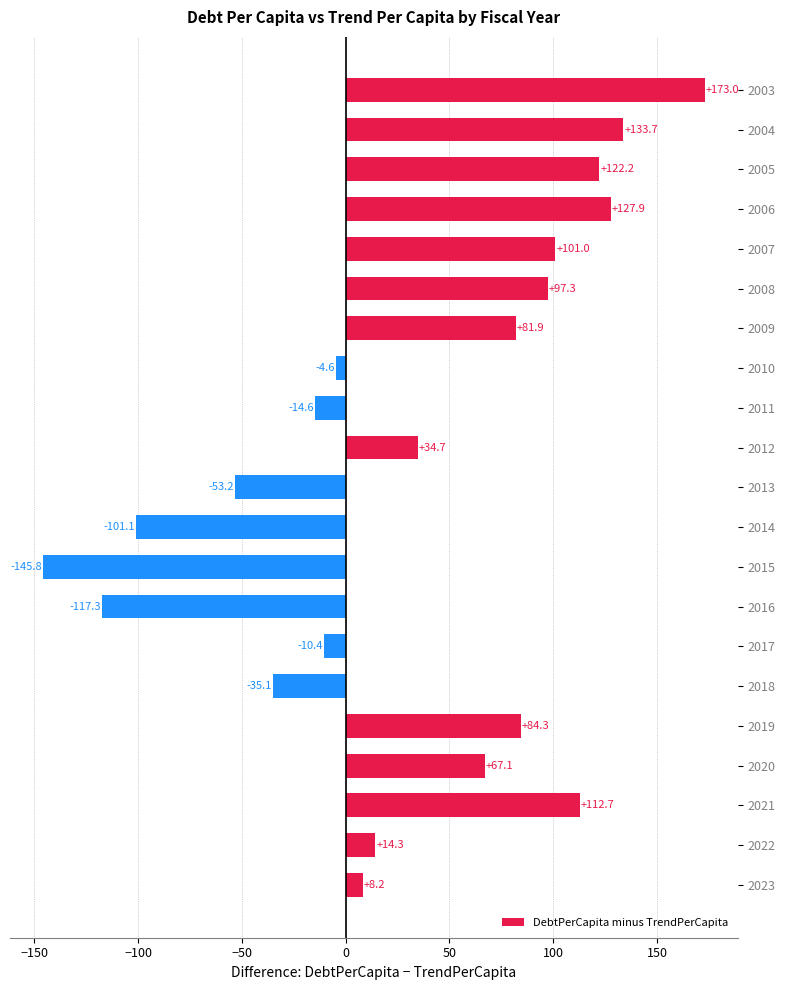

At which label is the value closest to 13?

2022